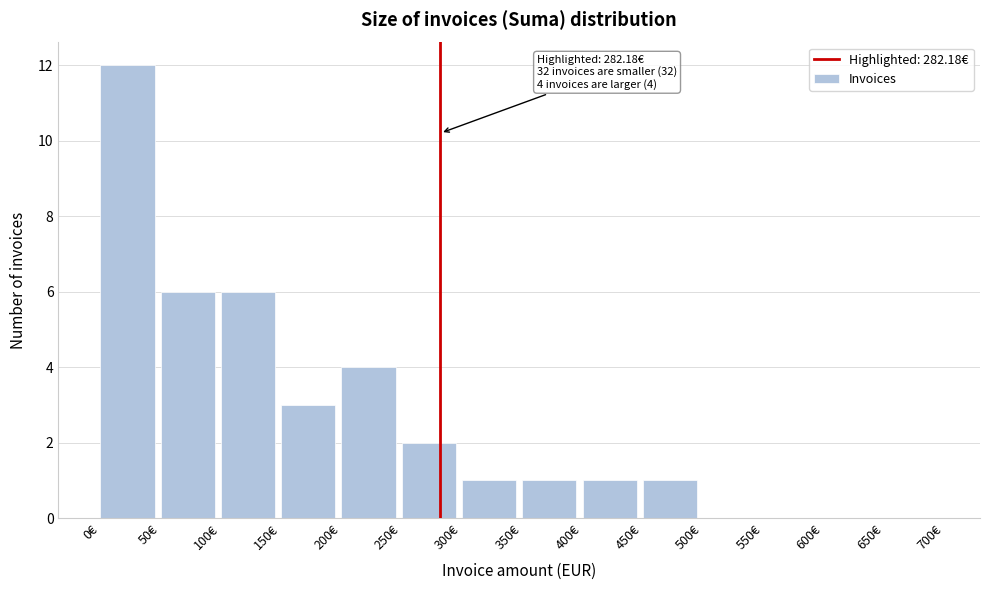

Which range on the x-axis has the tallest bar?

0 to 50